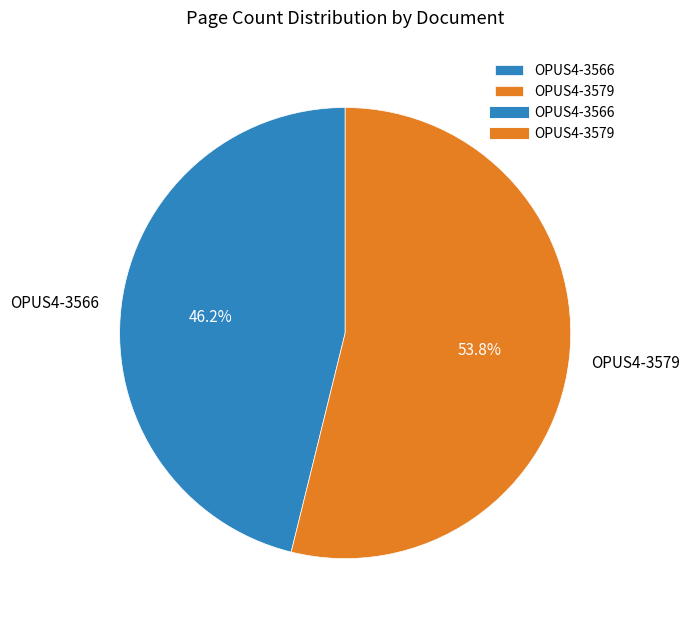

How many segments does this pie chart have?

2